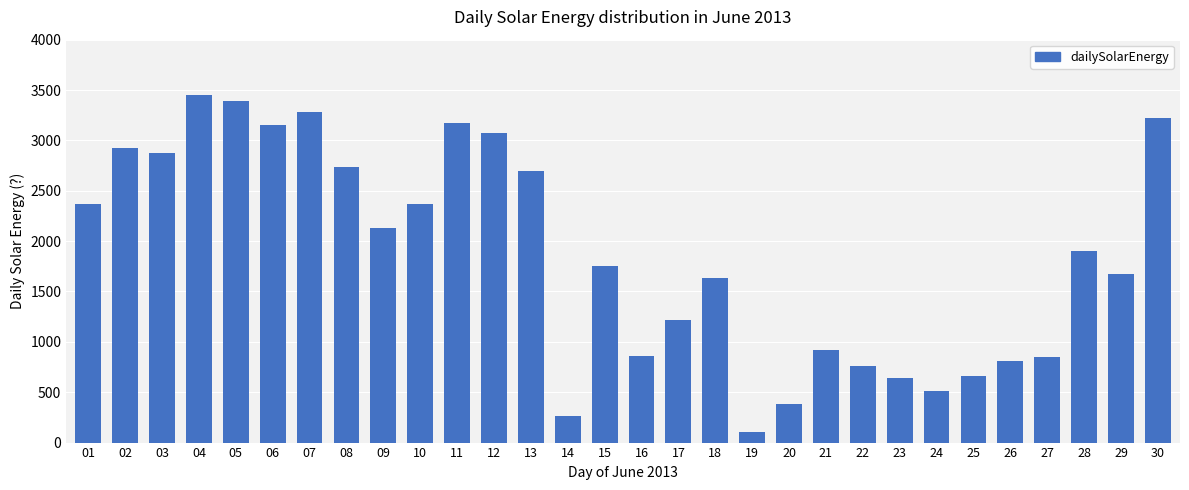

What is the change in value from 10 to 26?

-1559